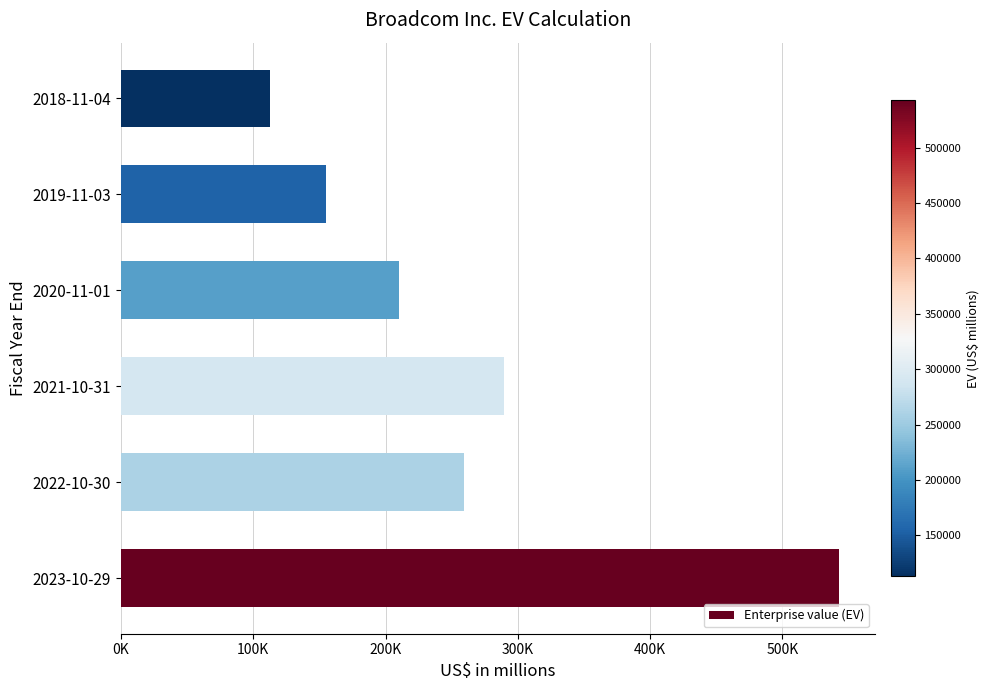

How many bars are there in total?

6